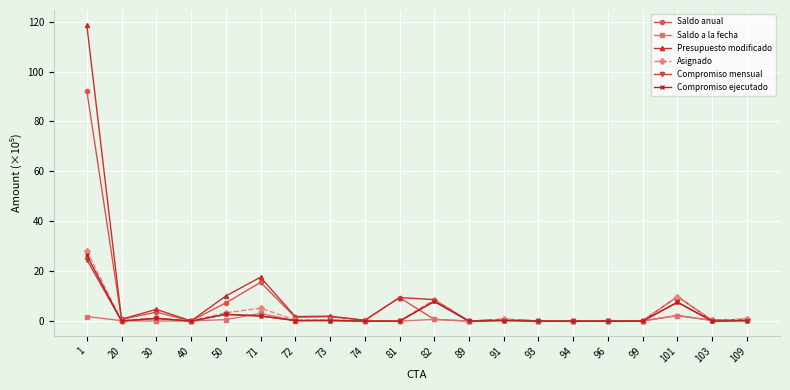

Which series has the largest range (max minus min)?

Presupuesto modificado